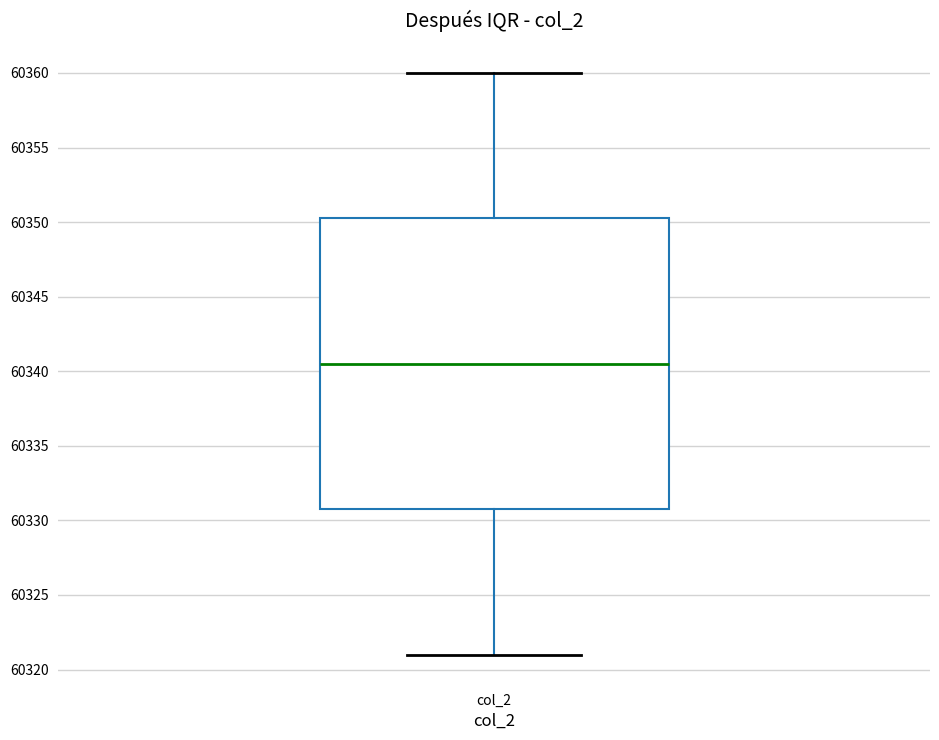

Where does the upper whisker of the box for col_2 end on the y-axis? The values are not printed on the chart, so give them approximately, as read against the axis.

60360.0